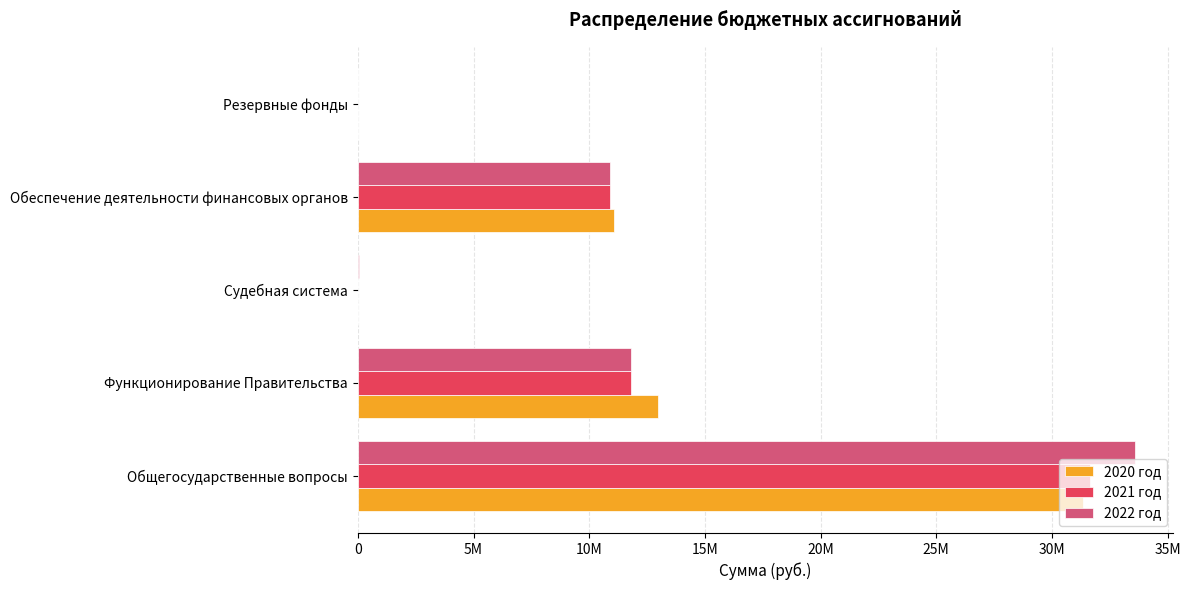

Reading left to right, extract all data points from this chart.

2020 год: 31342397	12956869	6640	11068591	20000
2021 год: 31646397	11813869	6640	10895591	20000
2022 год: 33578971	11813869	39214	10895591	20000